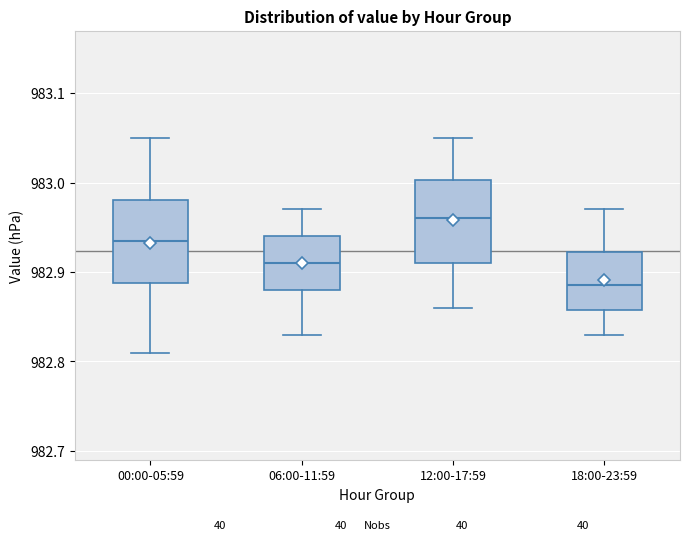

Reading left to right, transcribe this box plot: for each box, give where its median line is, the range the box spans, and where its two whiskers end, as read against the y-axis. The values are not printed on the chart, so give them approximately, as read against the axis.

00:00-05:59: median 982.94, box 982.89 to 982.98, whiskers 982.81 to 983.05
06:00-11:59: median 982.91, box 982.88 to 982.94, whiskers 982.83 to 982.97
12:00-17:59: median 982.96, box 982.91 to 983.00, whiskers 982.86 to 983.05
18:00-23:59: median 982.89, box 982.86 to 982.92, whiskers 982.83 to 982.97